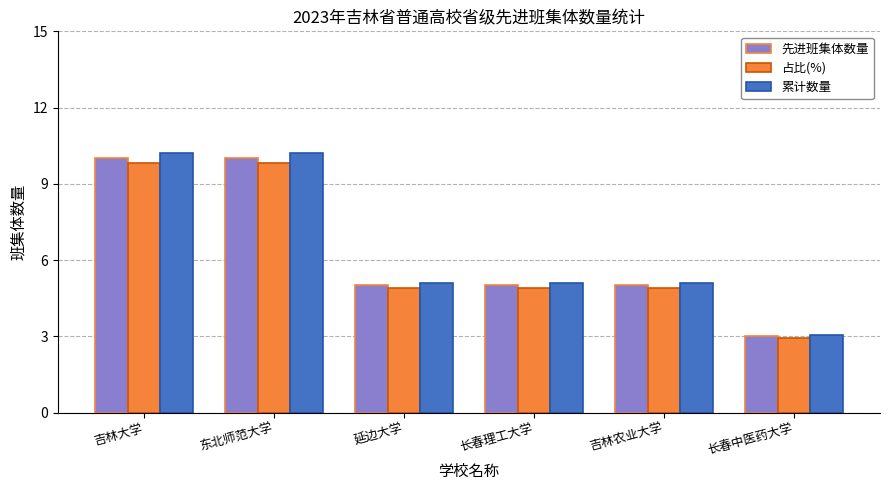

What is the difference between the 占比(%) values at 长春中医药大学 and 东北师范大学?

6.9